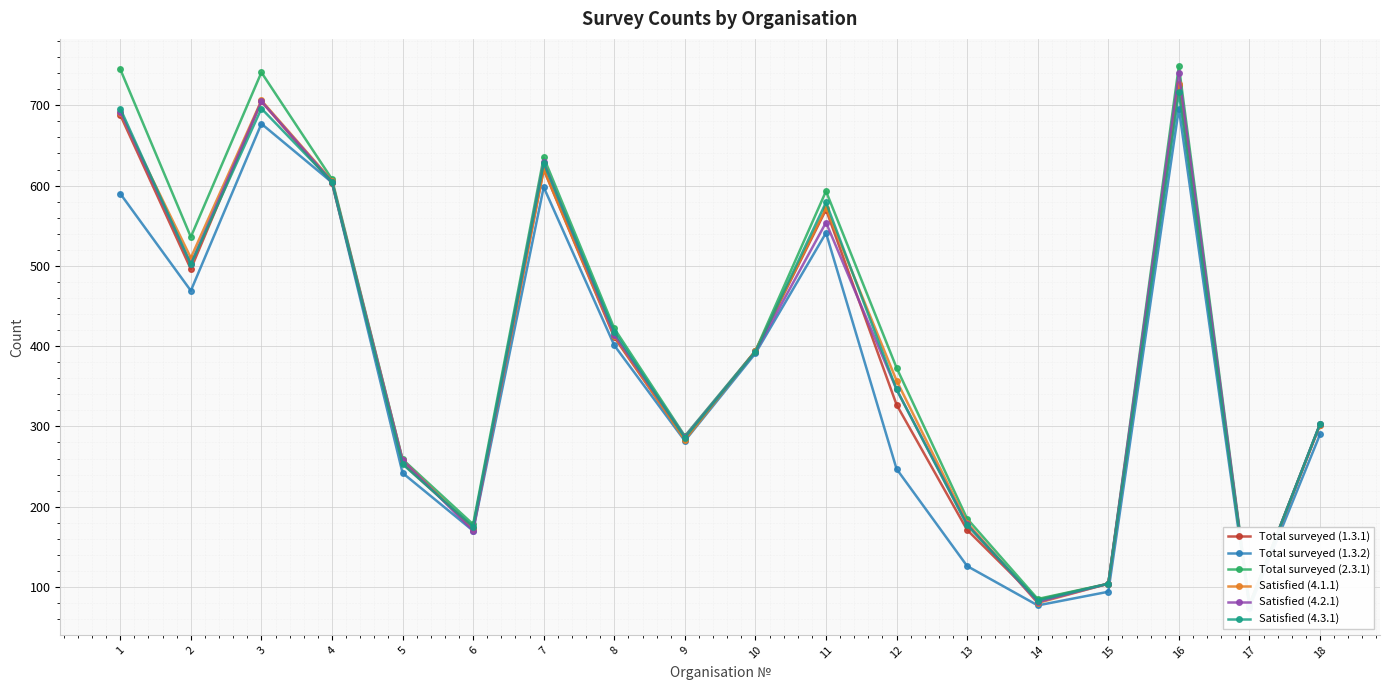

What is the average value of the Satisfied (4.2.1) series?

391